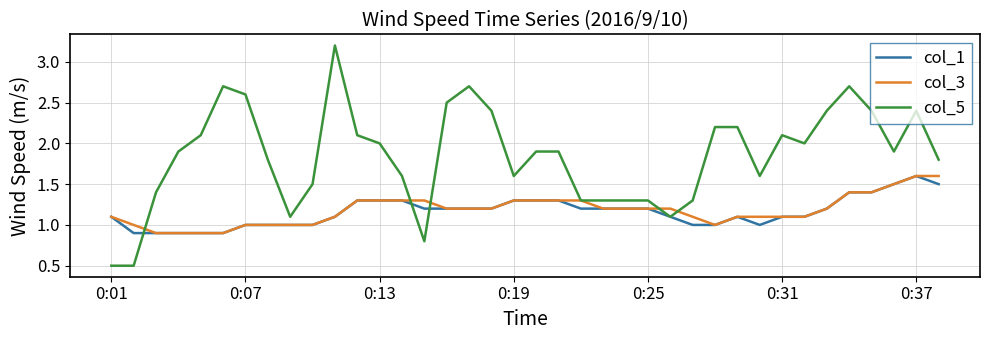

Reading right to left, what are all the values shown in this chart?

col_1: 1.5	1.6	1.5	1.4	1.4	1.2	1.1	1.1	1.0	1.1	1.0	1.0	1.1	1.2	1.2	1.2	1.2	1.3	1.3	1.3	1.2	1.2	1.2	1.2	1.3	1.3	1.3	1.1	1.0	1.0	1.0	1.0	0.9	0.9	0.9	0.9	0.9	1.1
col_3: 1.6	1.6	1.5	1.4	1.4	1.2	1.1	1.1	1.1	1.1	1.0	1.1	1.2	1.2	1.2	1.2	1.3	1.3	1.3	1.3	1.2	1.2	1.2	1.3	1.3	1.3	1.3	1.1	1.0	1.0	1.0	1.0	0.9	0.9	0.9	0.9	1.0	1.1
col_5: 1.8	2.4	1.9	2.4	2.7	2.4	2.0	2.1	1.6	2.2	2.2	1.3	1.1	1.3	1.3	1.3	1.3	1.9	1.9	1.6	2.4	2.7	2.5	0.8	1.6	2.0	2.1	3.2	1.5	1.1	1.8	2.6	2.7	2.1	1.9	1.4	0.5	0.5